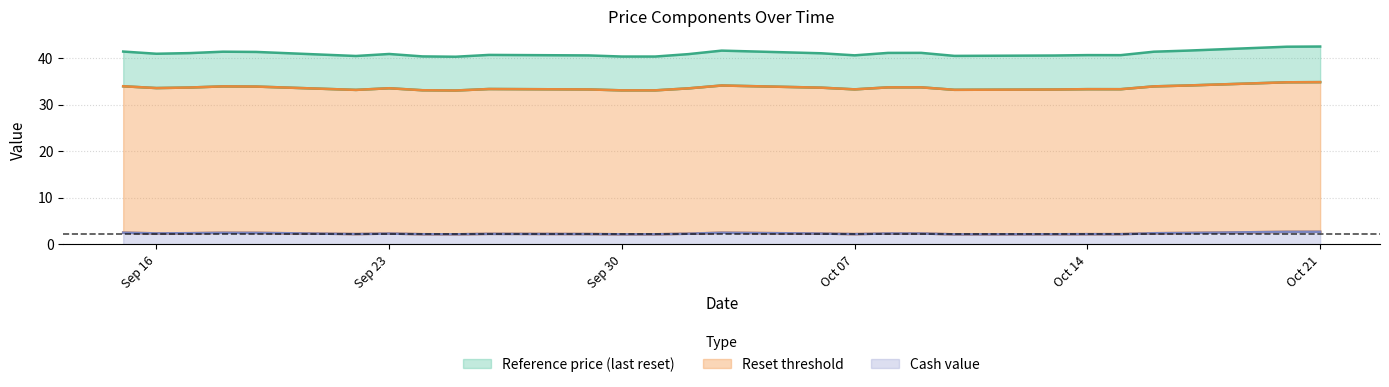

At which category is the sum across all series the highest?

2025-10-21